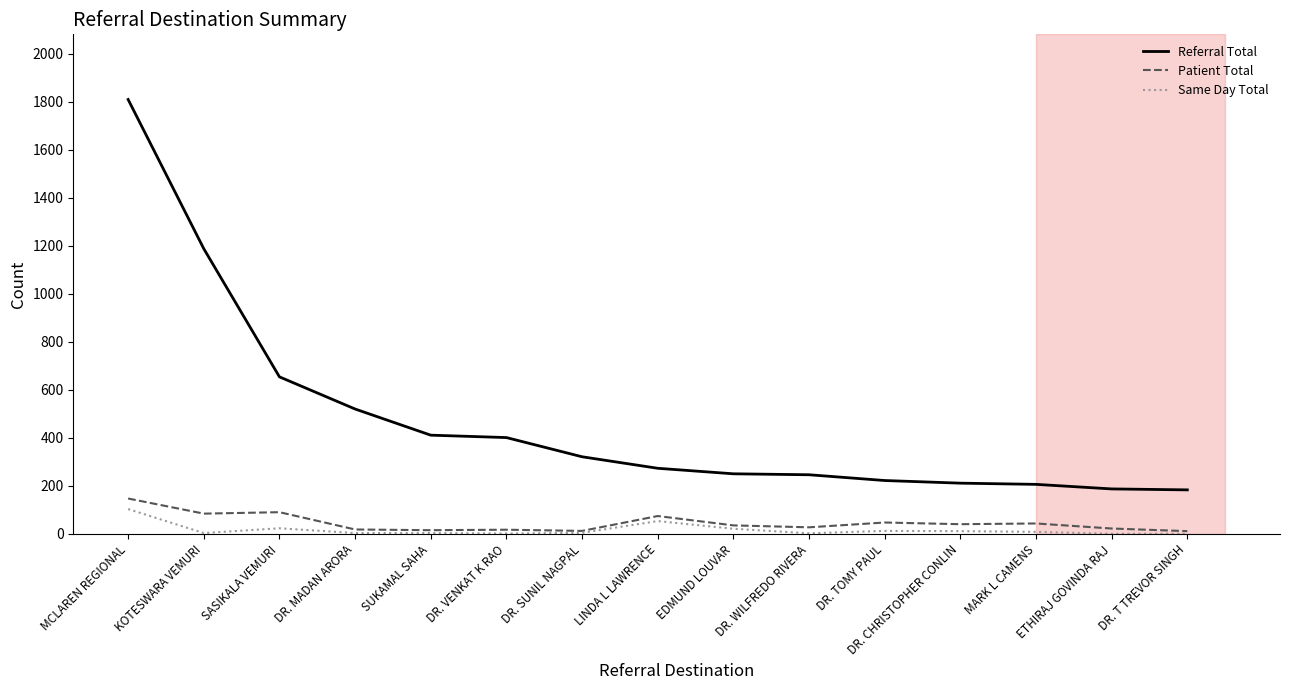

What is the sum of the Patient Total values at SASIKALA VEMURI and DR. T TREVOR SINGH?

101